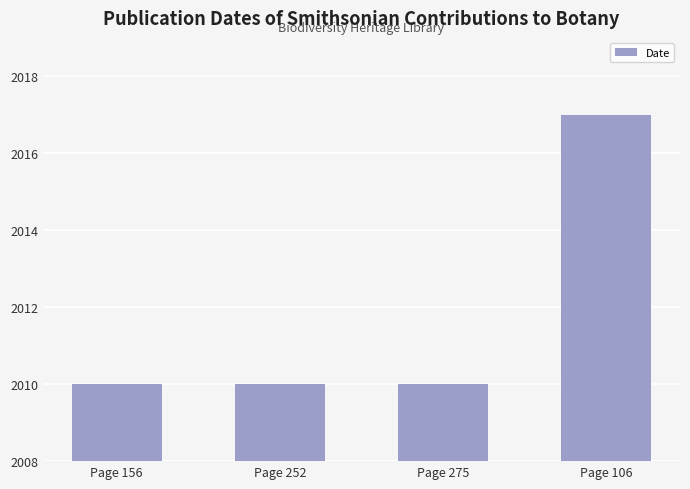

What is the maximum value shown in the chart?

2017